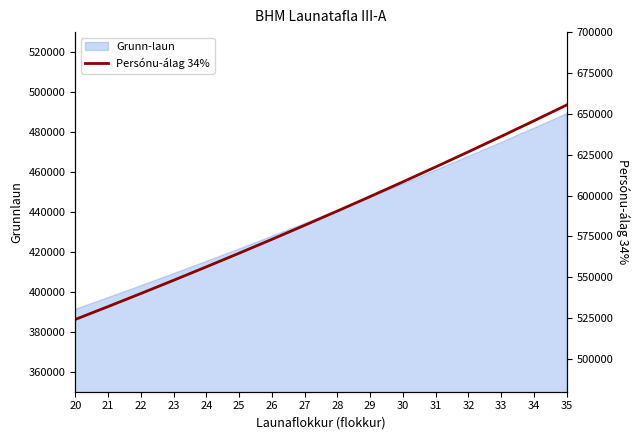

Does the chart have visible grid lines?

No